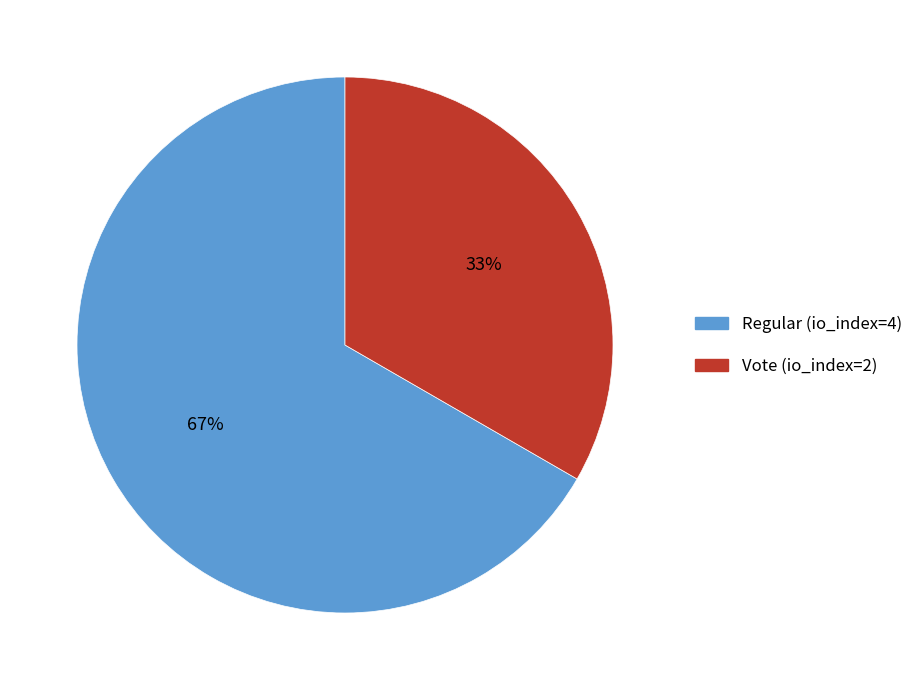

Is there any slice that represents more than half of the pie?

Yes